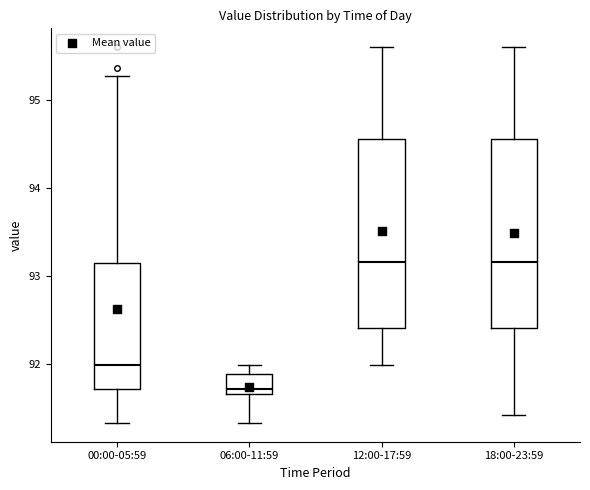

Reading left to right, read every box against the y-axis: the position of its median line, the range the box covers, and the ends of its whiskers. The values are not printed on the chart, so give them approximately, as read against the axis.

00:00-05:59: median 92.0, box 91.7 to 93.1, whiskers 91.3 to 95.3
06:00-11:59: median 91.7 (just above the box's lower edge), box 91.7 to 91.9, whiskers 91.3 to 92.0
12:00-17:59: median 93.2, box 92.4 to 94.6, whiskers 92.0 to 95.6
18:00-23:59: median 93.2, box 92.4 to 94.6, whiskers 91.4 to 95.6